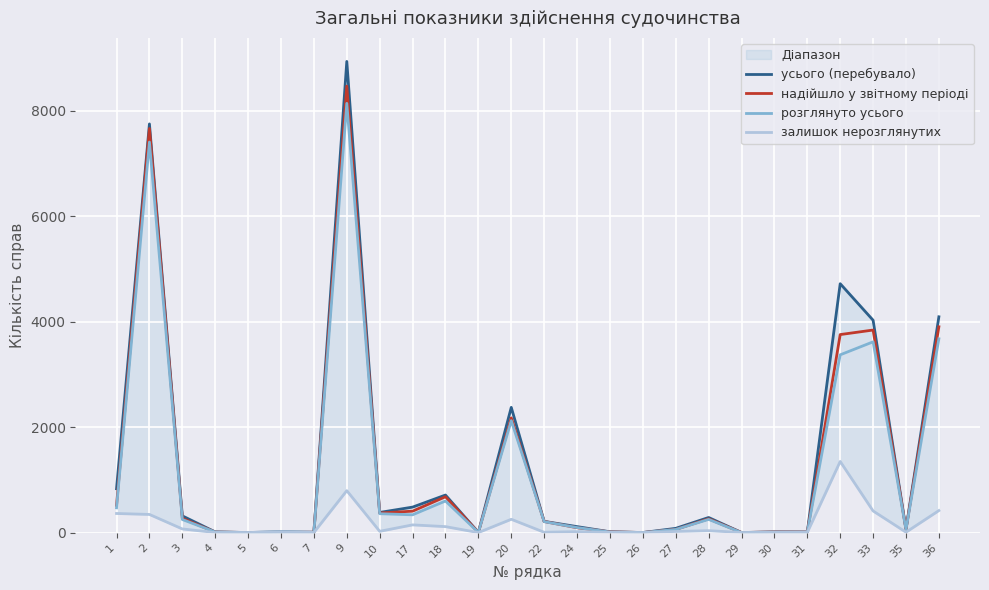

True or false: розглянуто усього and усього (перебувало) cross at least once.

False